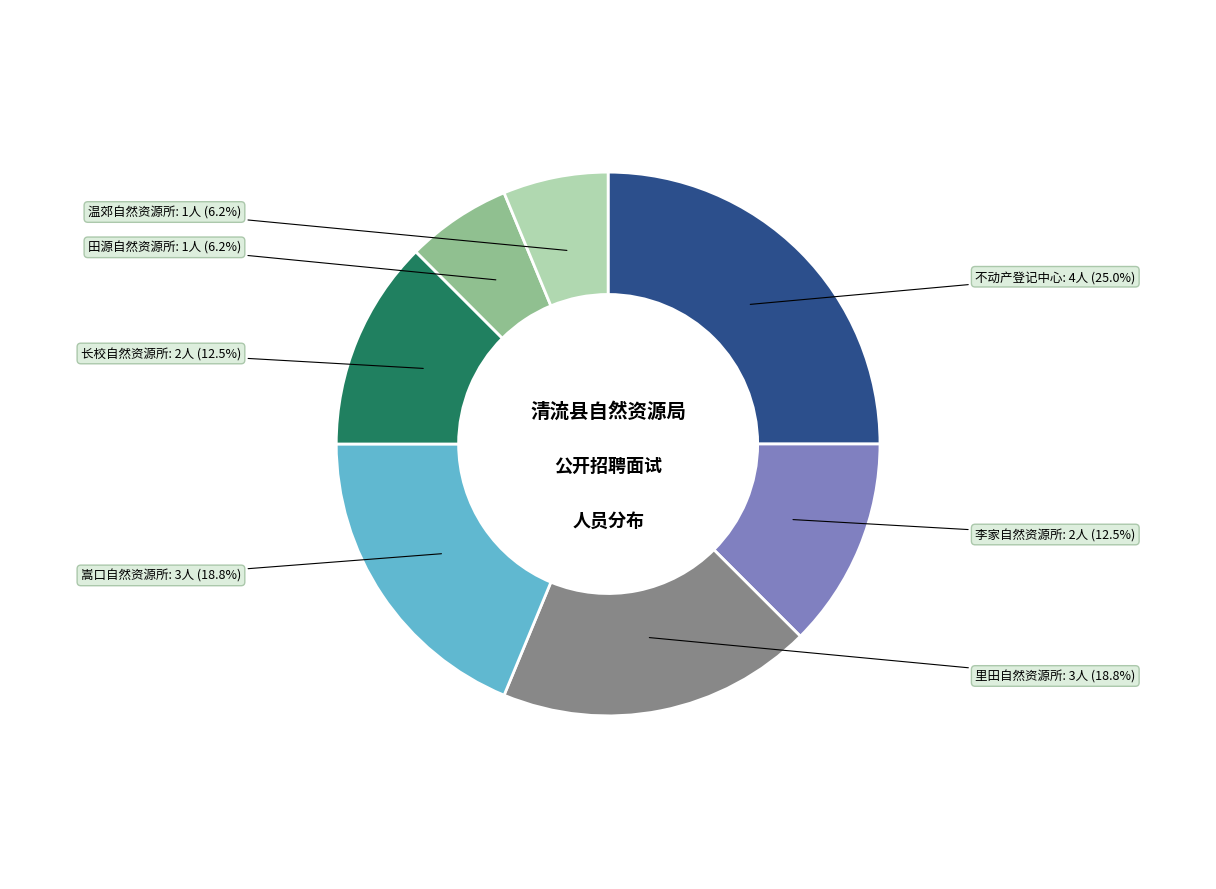

Which has a higher value, 长校自然资源所 or 不动产登记中心?

不动产登记中心